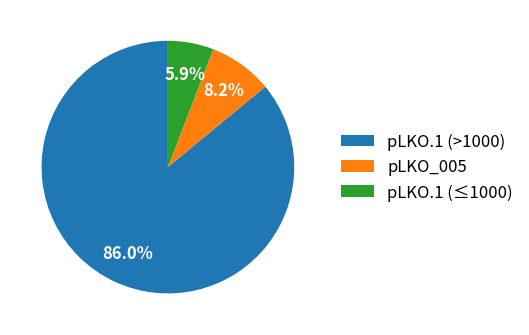

Does pLKO.1 (>1000) account for over 50% of the chart?

Yes